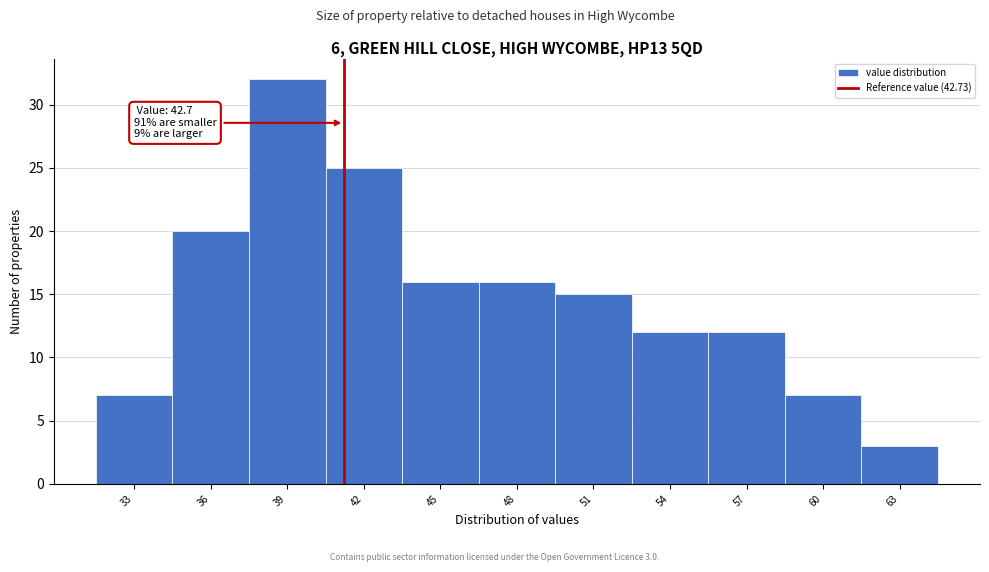

Reading left to right, list all the values displayed in this chart.

33=7	36=20	39=32	42=25	45=16	48=16	51=15	54=12	57=12	60=7	63=3